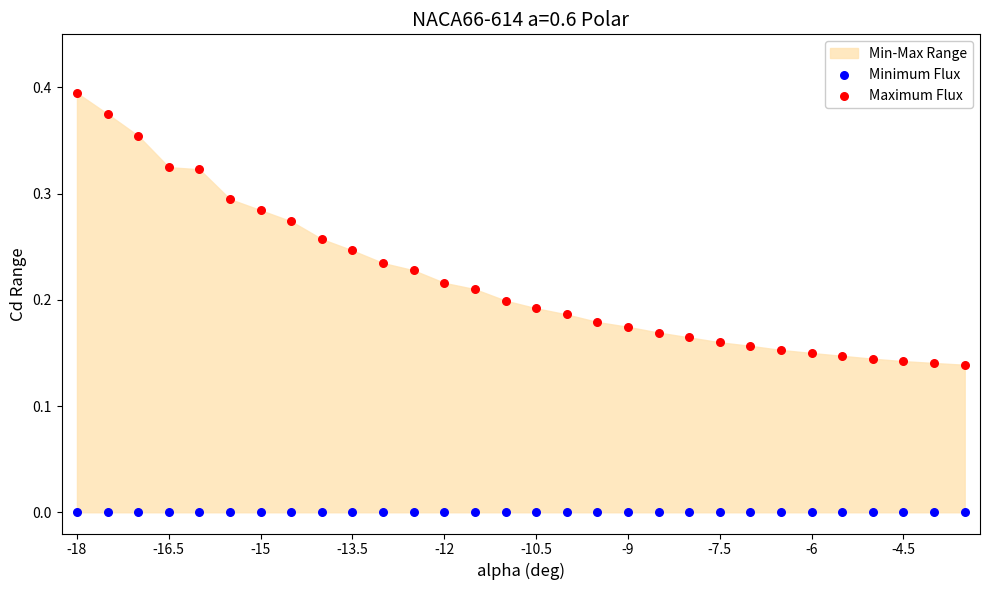

Which series contains the lowest Y value?

Minimum Flux